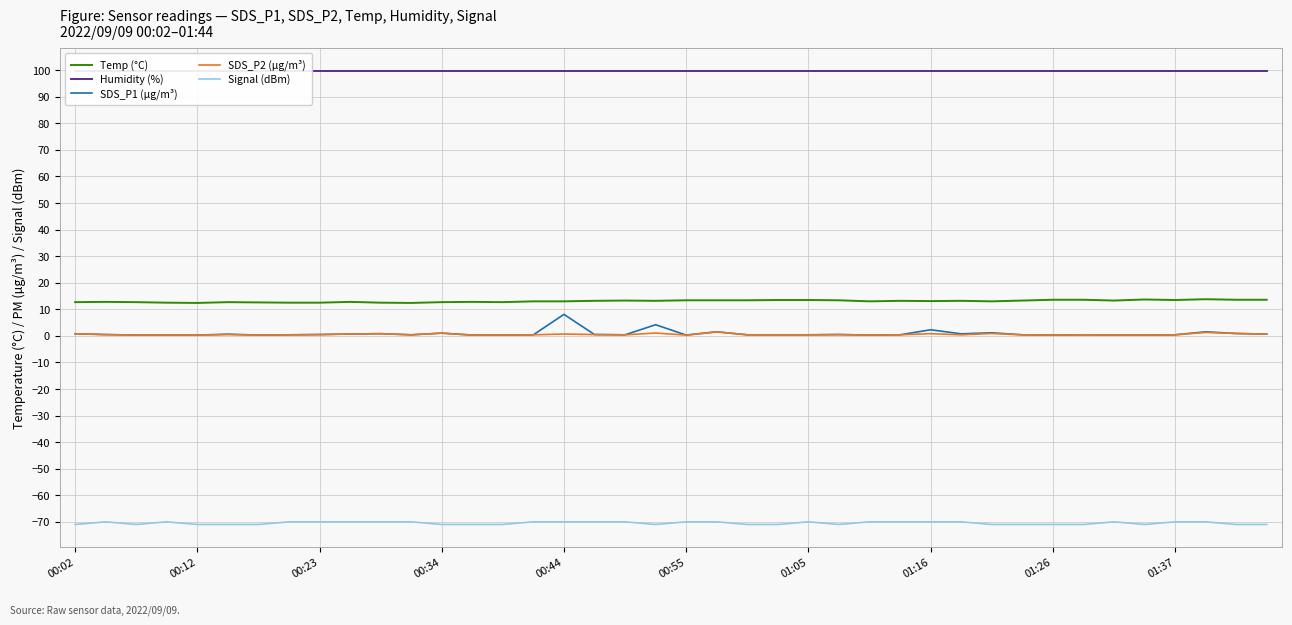

True or false: SDS_P2 (µg/m³) and Signal (dBm) cross at least once.

False